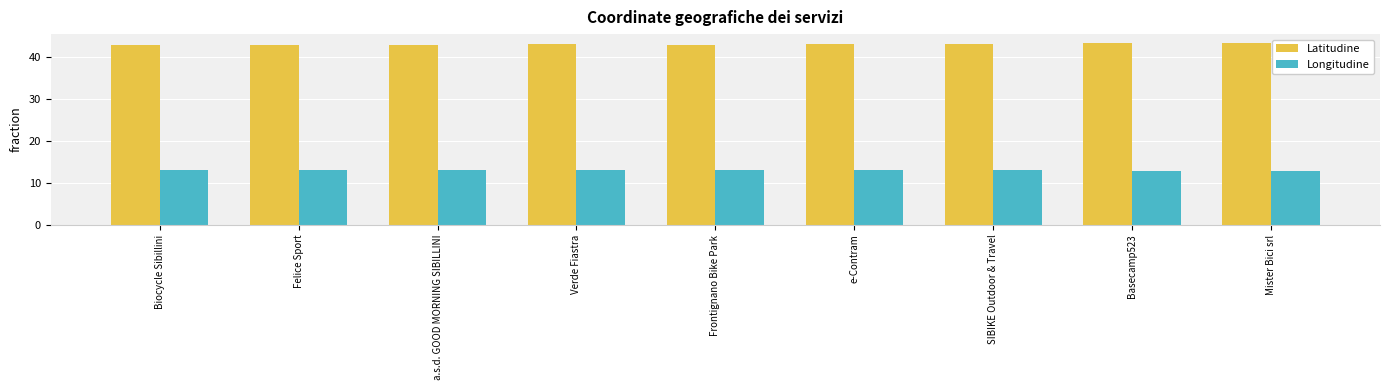

The Longitudine series shows 13.1 at e-Contram. True or false?

True